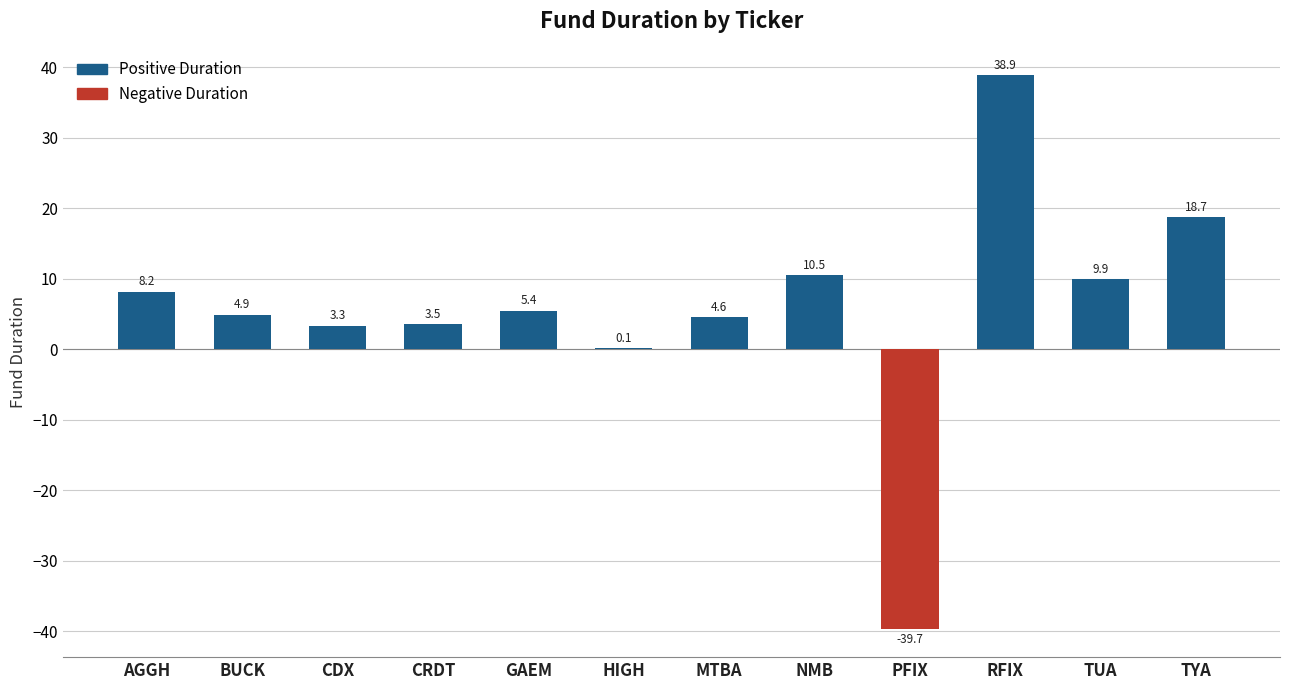

Which has a higher value, CDX or TYA?

TYA